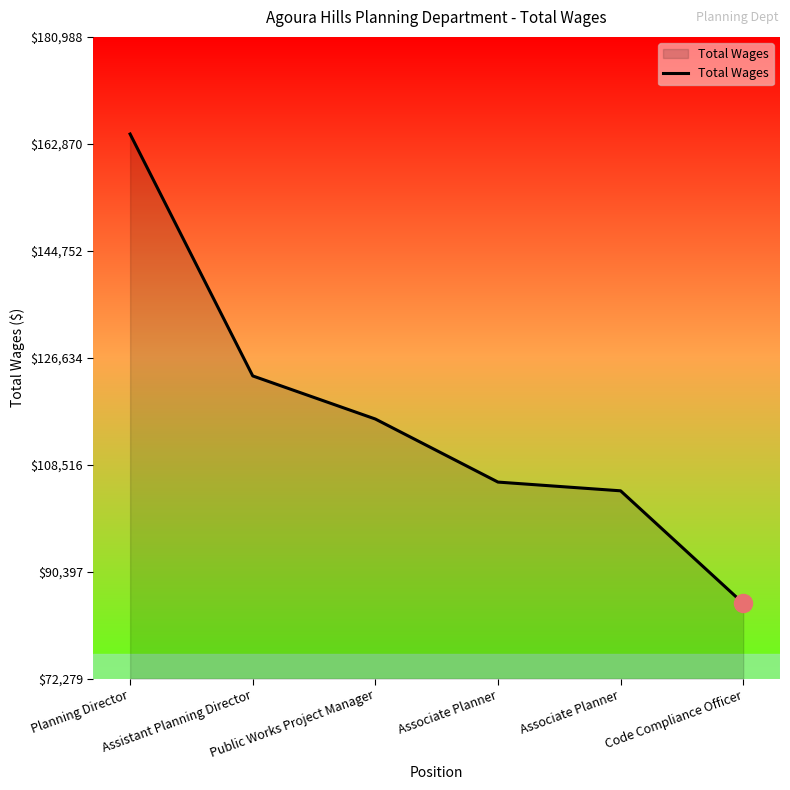

What is the approximate value at Associate Planner, to the nearest 50?

105600